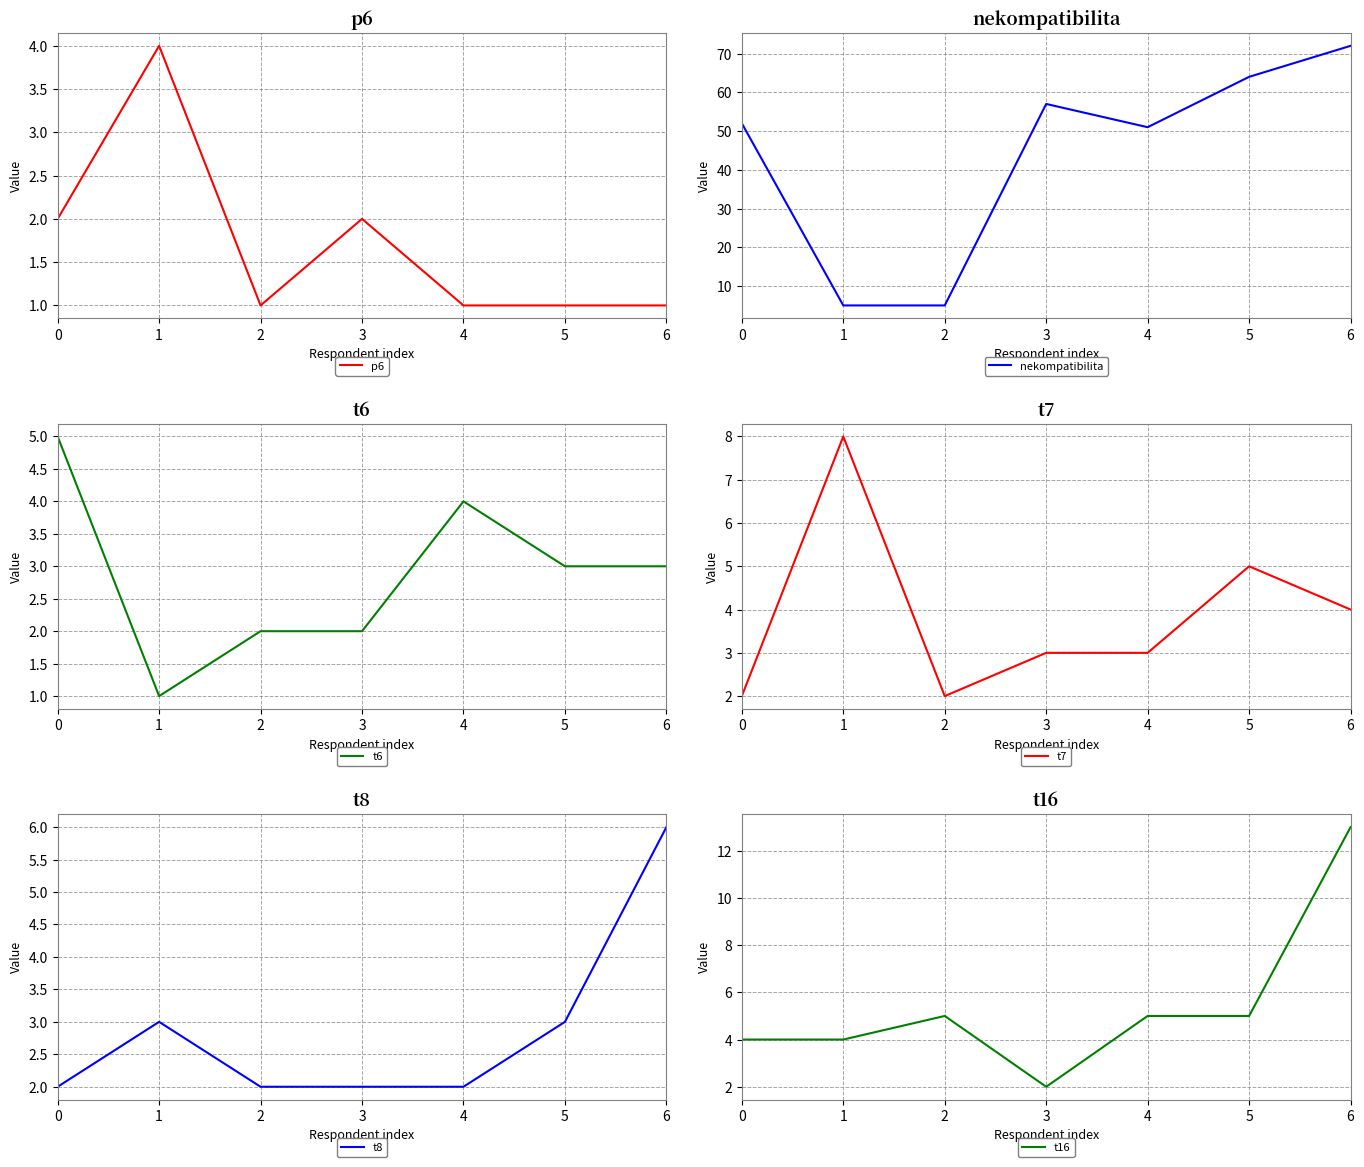

The nekompatibilita series shows 52 at 0. True or false?

True